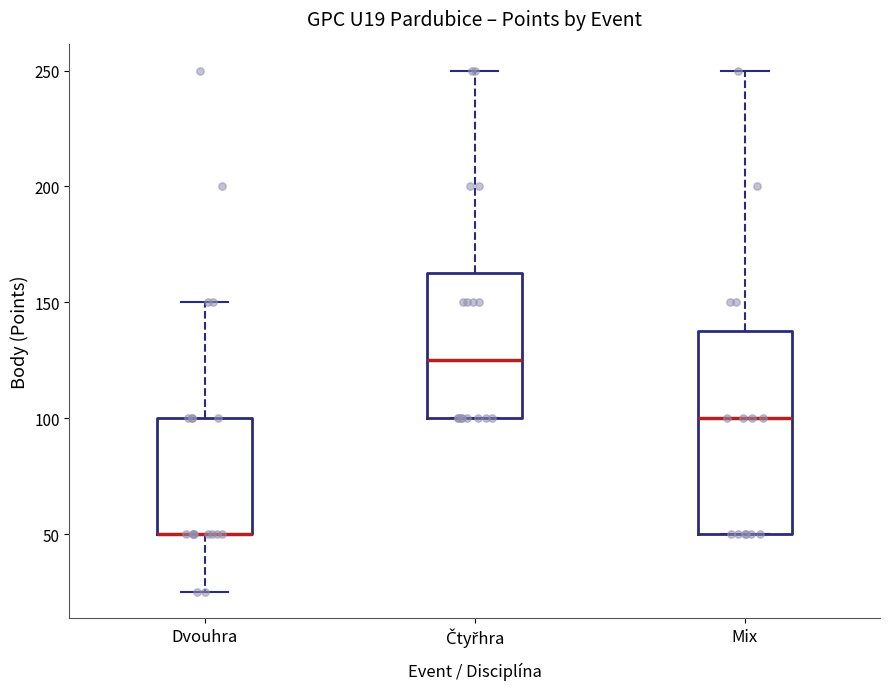

Reading left to right, transcribe this box plot: for each box, give where its median line is, the range the box spans, and where its two whiskers end, as read against the y-axis. The values are not printed on the chart, so give them approximately, as read against the axis.

Dvouhra: median 50 (drawn on the box's lower edge), box 50 to 100, whiskers 25 to 150
Čtyřhra: median 125, box 100 to 165, whiskers 100 to 250
Mix: median 100, box 50 to 140, whiskers 50 to 250